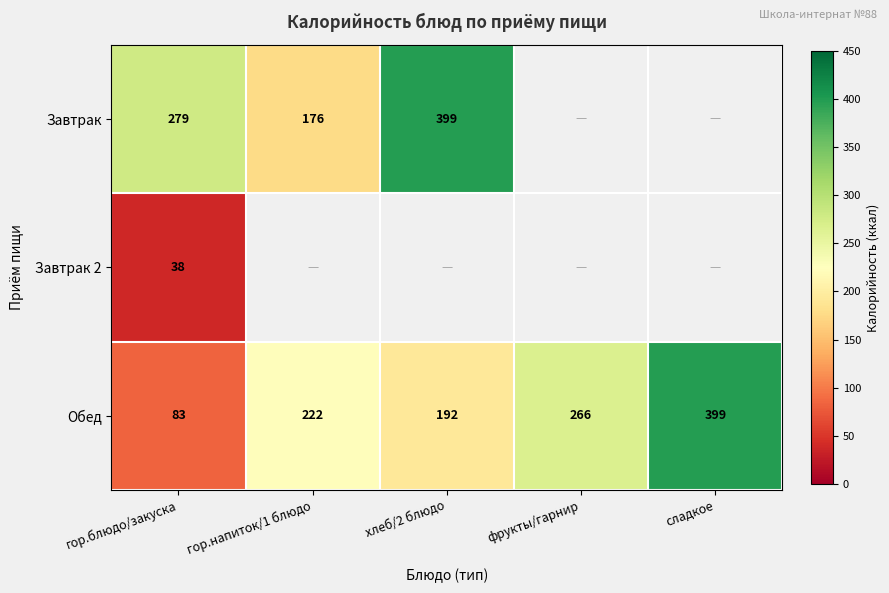

The value of Завтрак at гор.блюдо/закуска is 279. True or false?

True